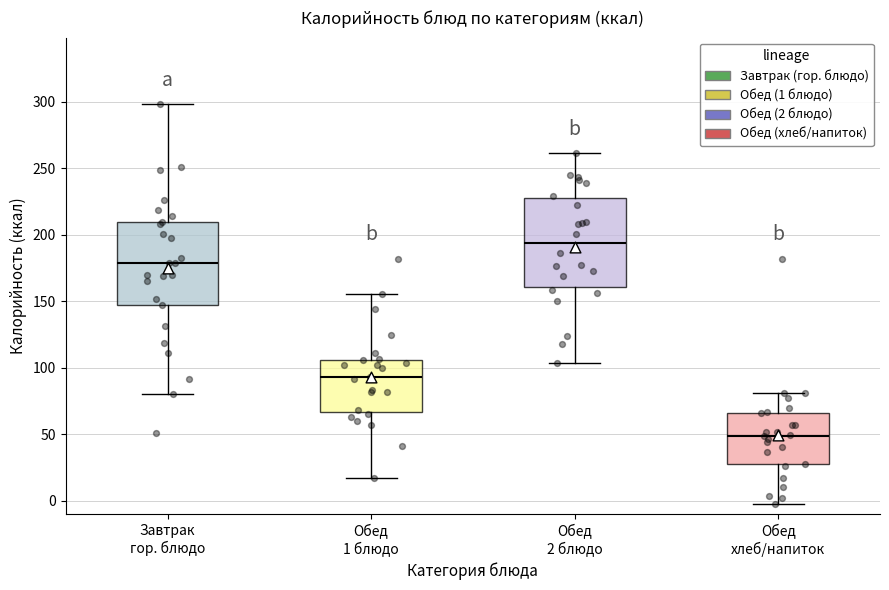

Which box's median line is the lowest?

Обед хлеб/напиток